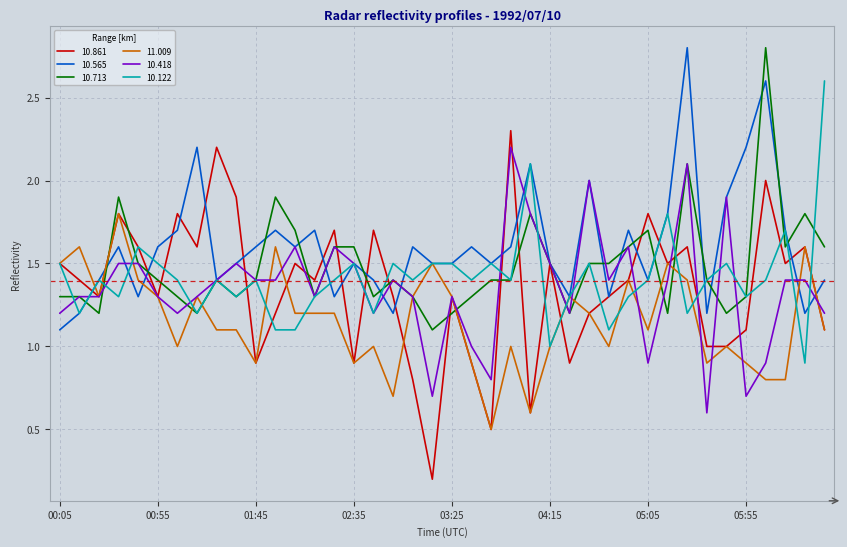

Which series has the largest total across all categories?

10.565